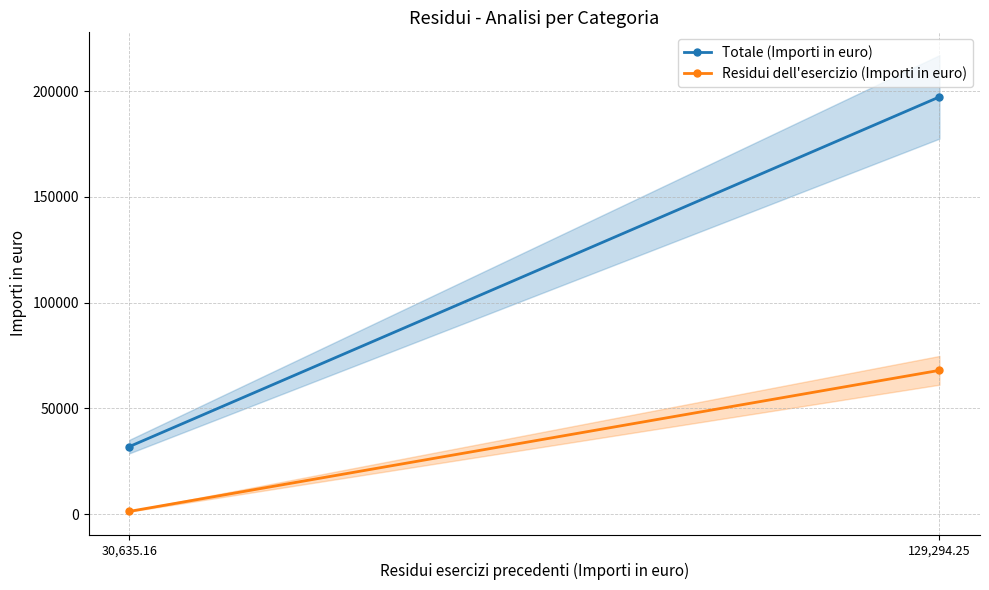

At which label does Totale (Importi in euro) reach its peak?

129,294.25